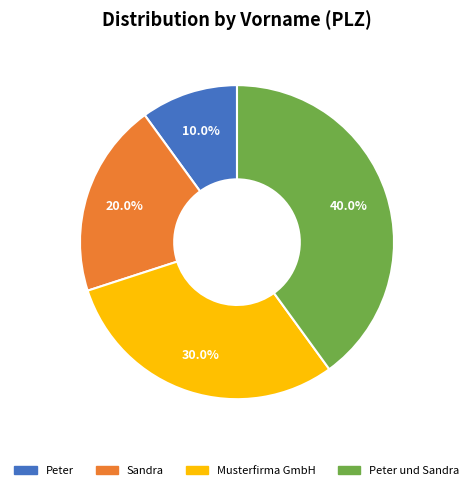

Is there a majority slice in this chart?

No